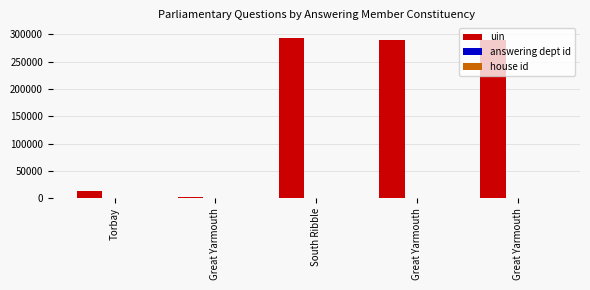

At which label does answering dept id reach its minimum?

Torbay